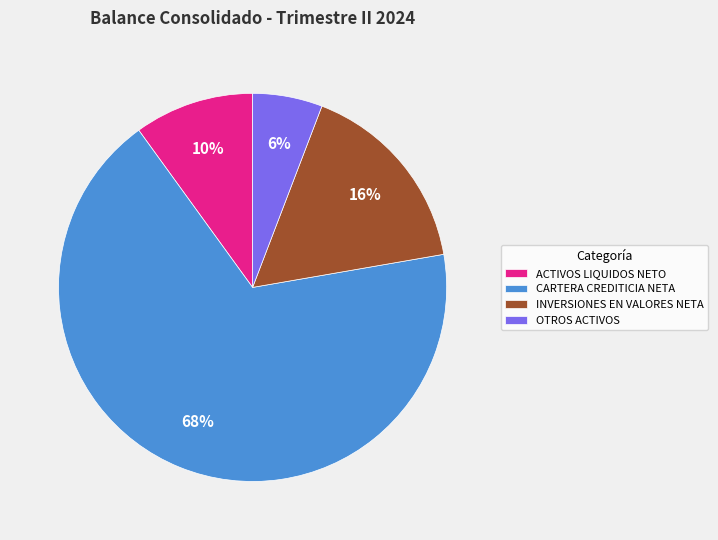

To the nearest percent, what portion does ACTIVOS LIQUIDOS NETO represent?

10%